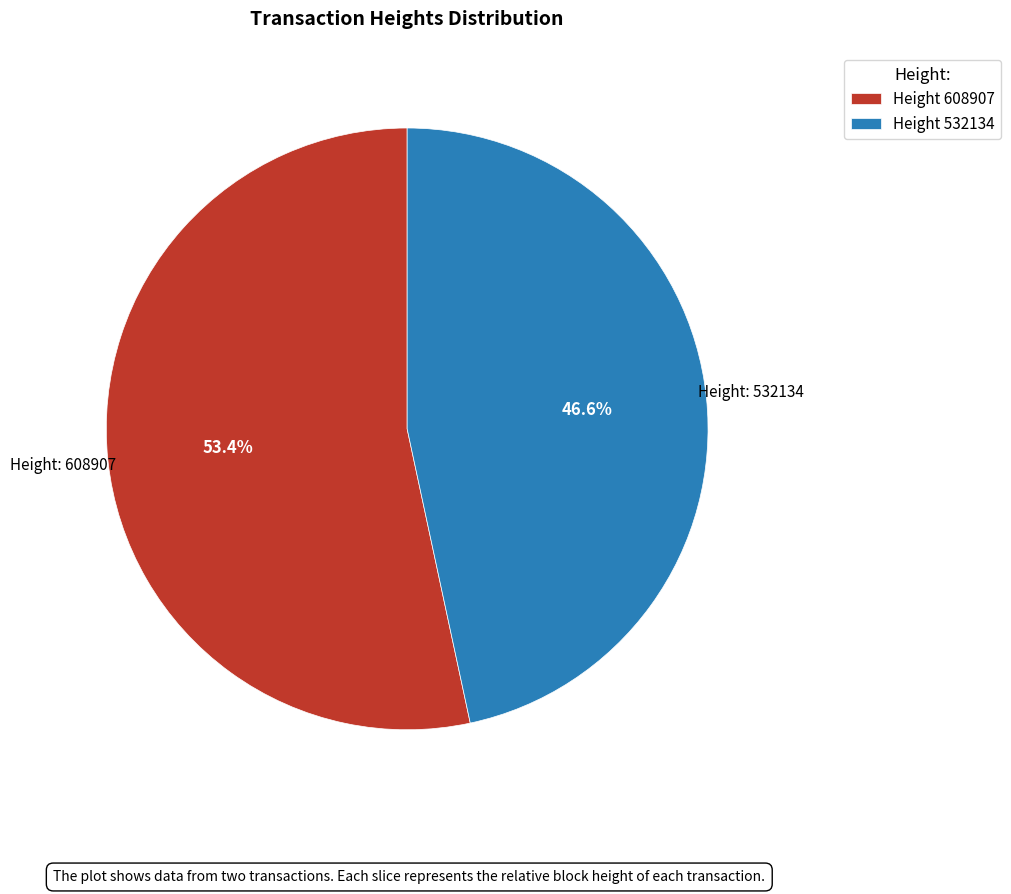

Rank the categories by value from lowest to highest.

Height 532134, Height 608907